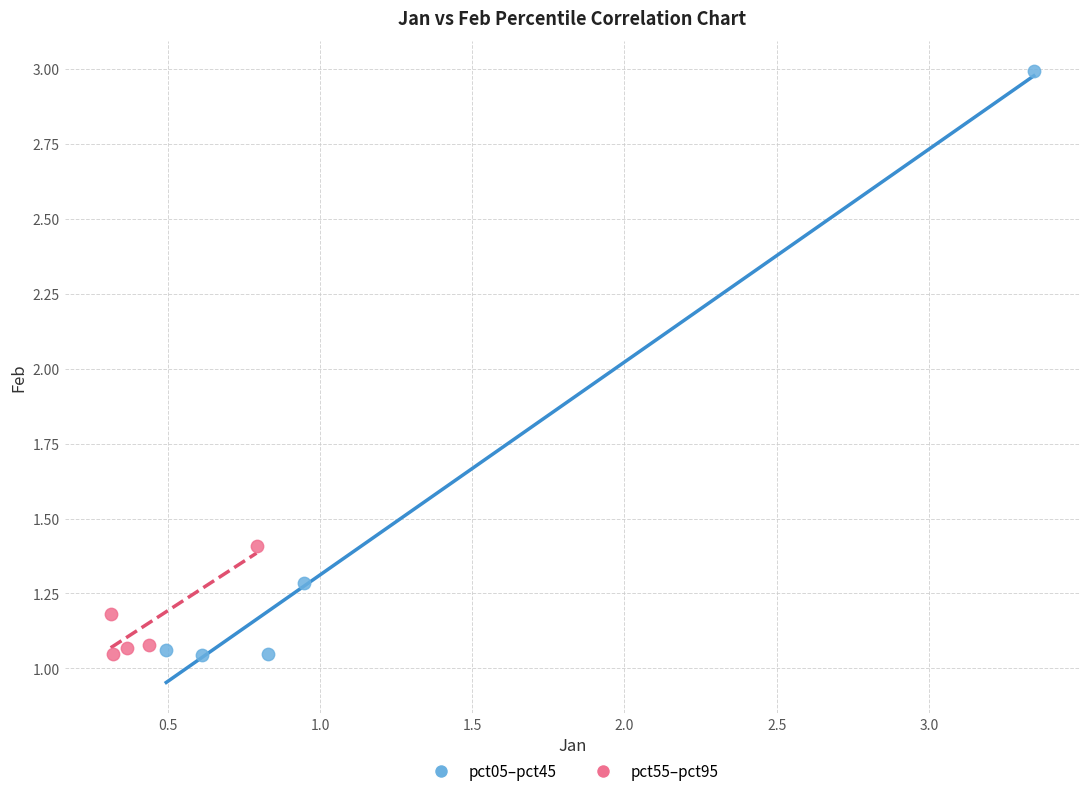

Which series has the largest Y range (max minus min)?

pct05–pct45